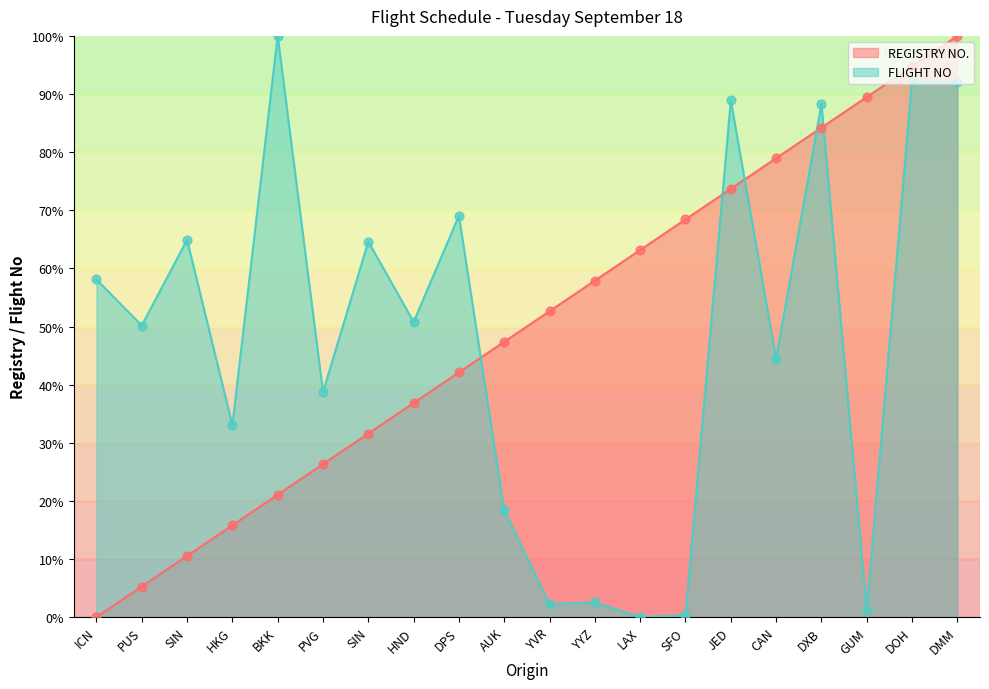

Which series has the largest Y range (max minus min)?

REGISTRY NO.